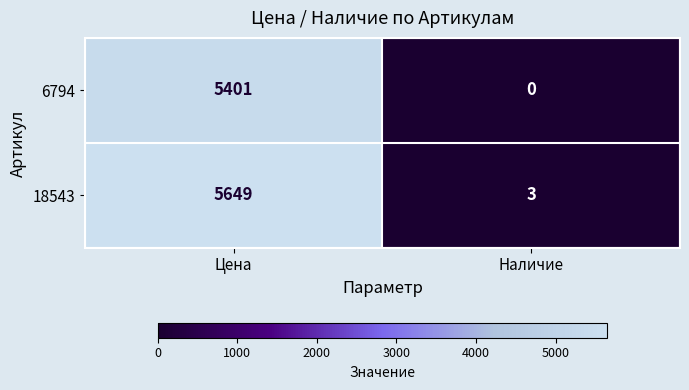

At which category is the sum across all series the highest?

Цена